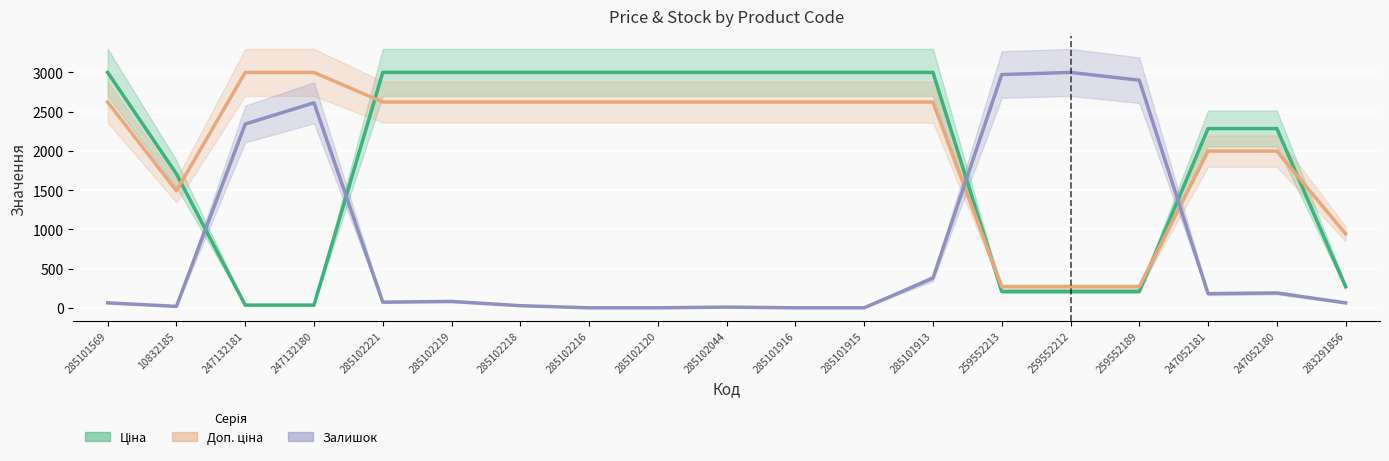

True or false: Залишок has a value of 744.2 at 247132181.

False